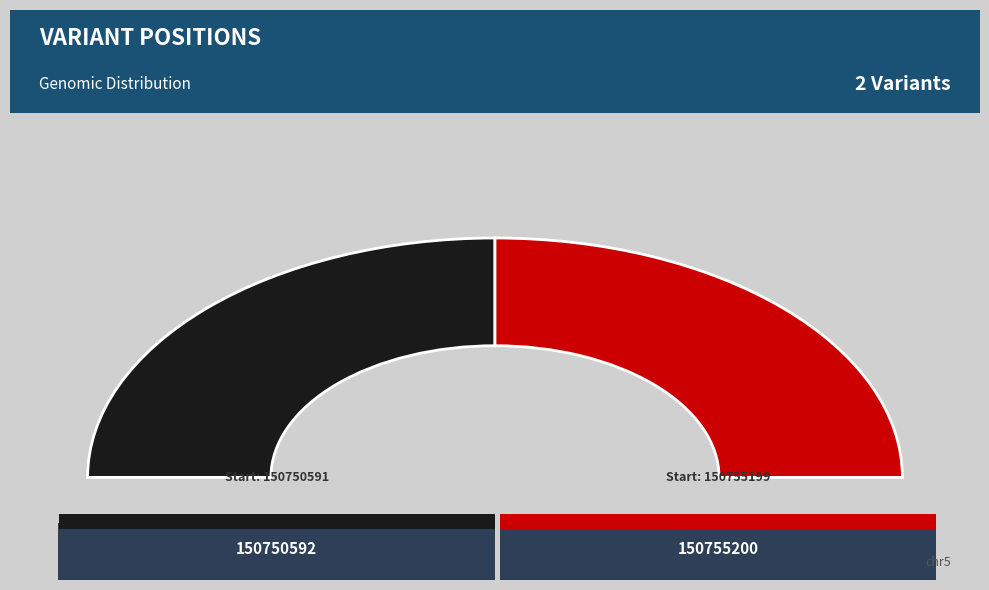

Between 150750591 and 150755199, which is larger?

150755199